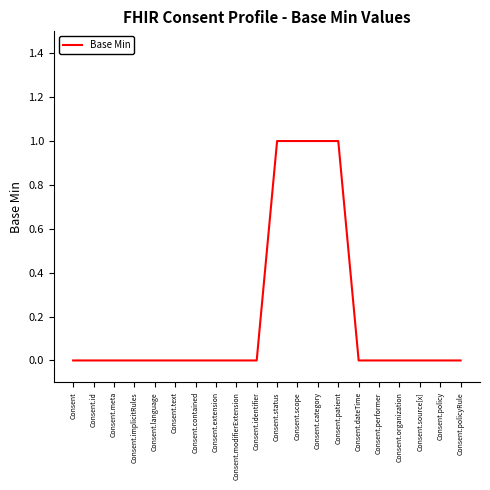

Does the chart have visible grid lines?

No